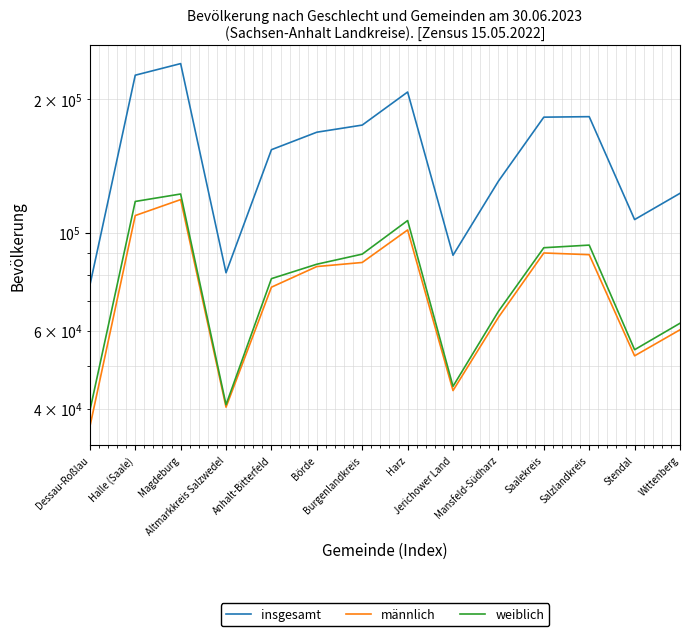

What is the label of the 6th point from the left?

Börde